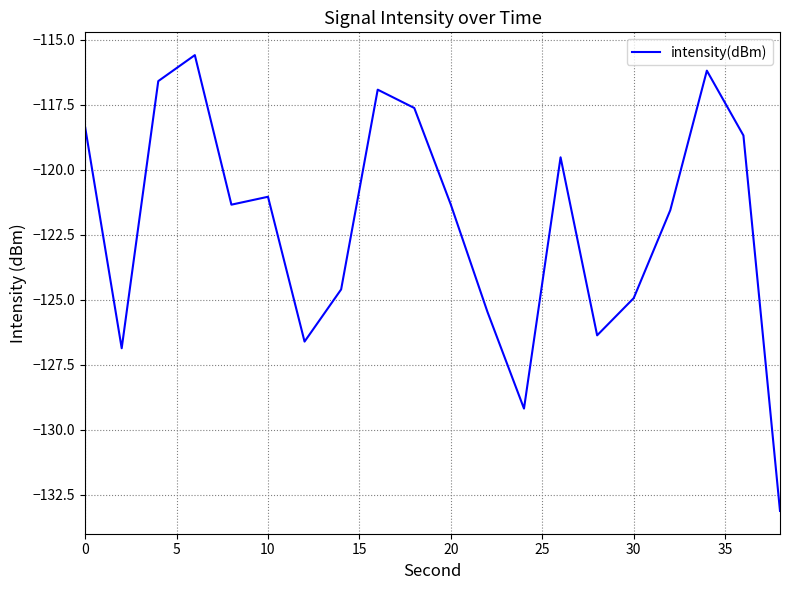

What is the maximum value shown in the chart?

-115.6